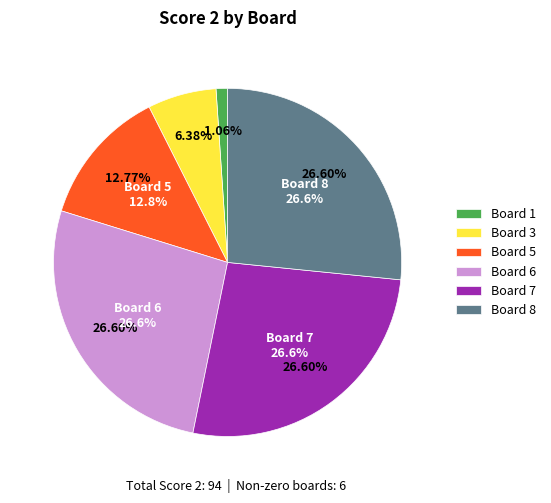

To the nearest percent, what percentage of the pie is Board 3?

6%